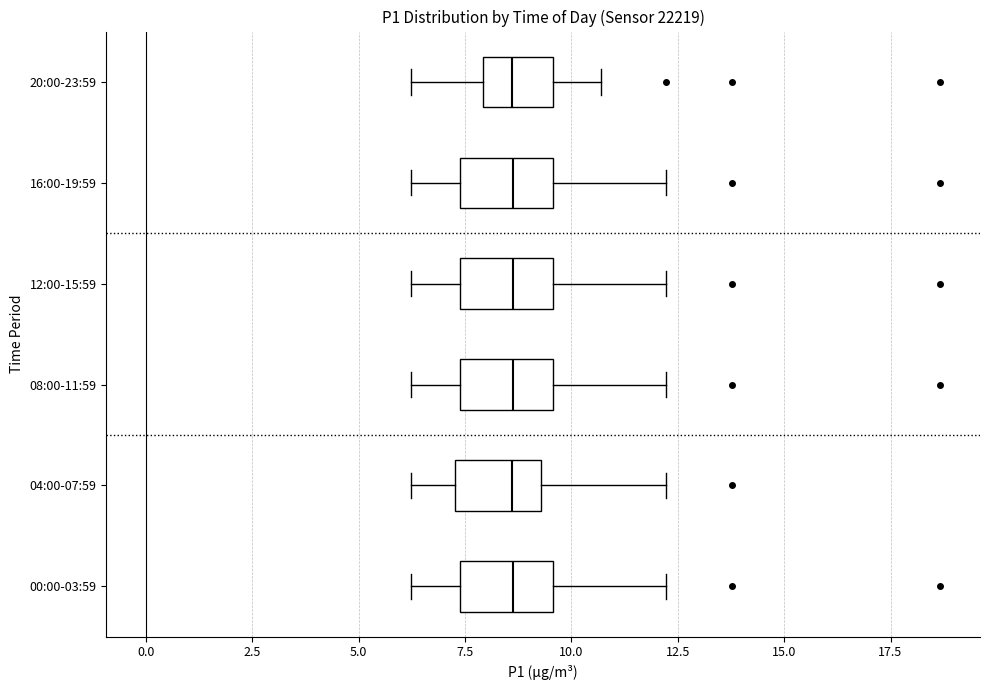

Where does the right whisker of the box for 20:00-23:59 end on the x-axis? The values are not printed on the chart, so give them approximately, as read against the axis.

10.5